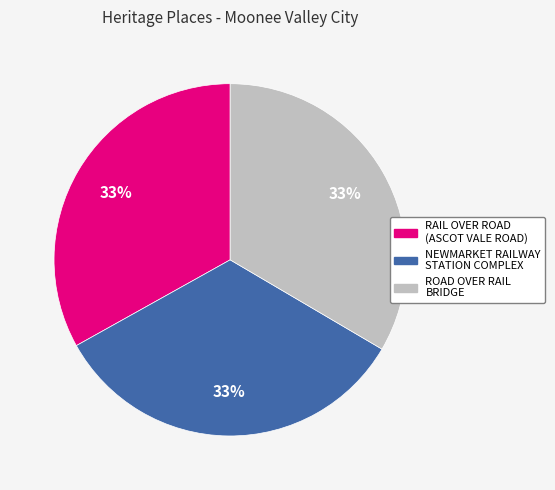

Does any single category account for the majority?

No